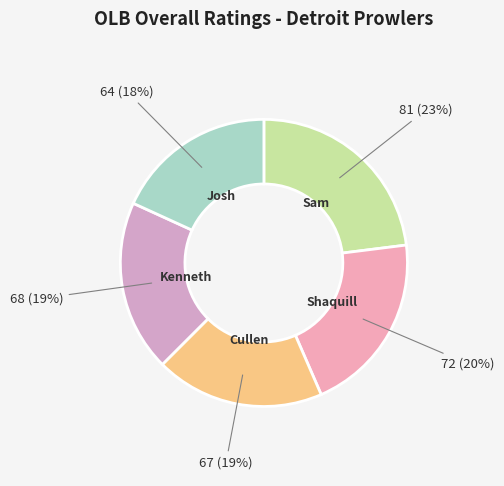

To the nearest percent, what is the average slice percentage?

20%